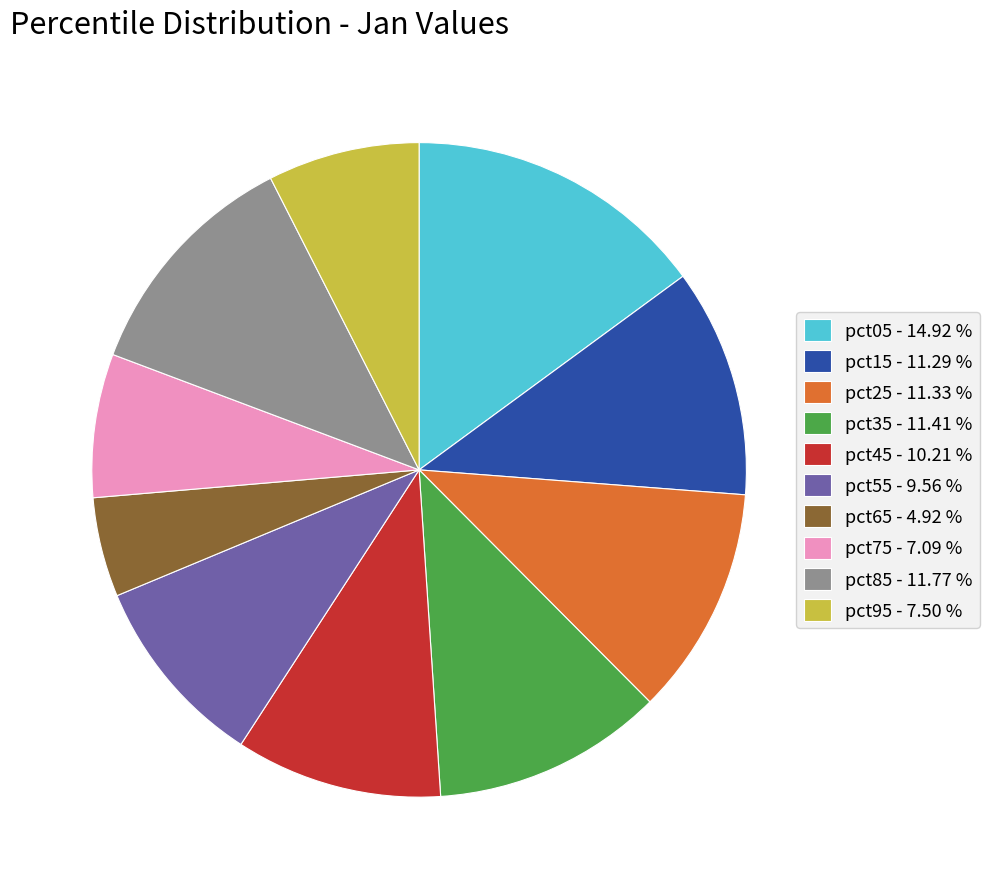

The pct75 slice represents 7% of the pie. True or false?

True